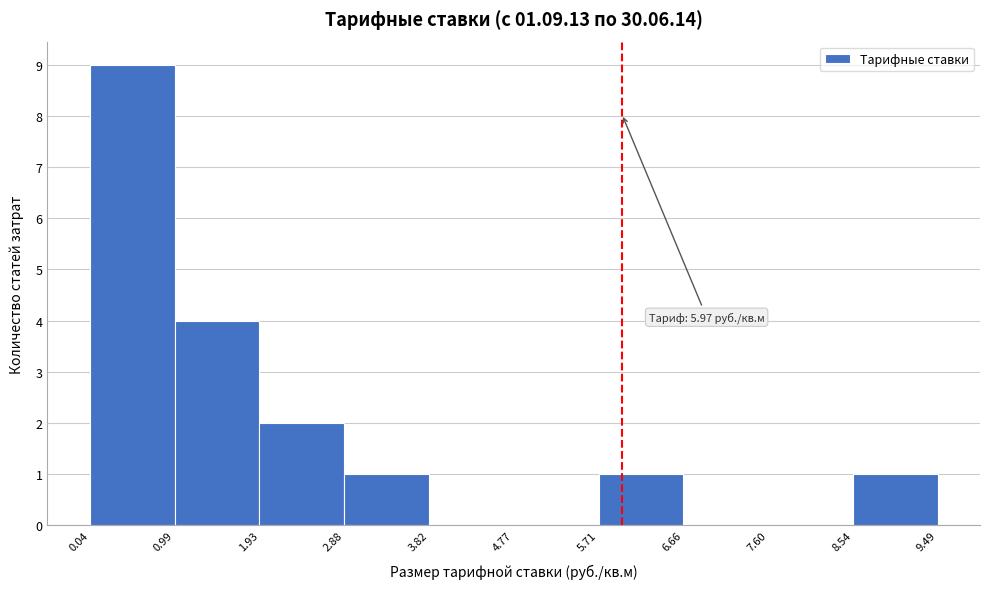

Which range on the x-axis has the tallest bar?

0.04 to 0.99